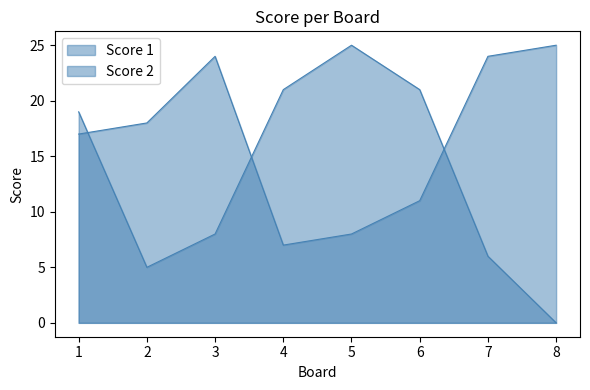

Reading left to right, list all the values displayed in this chart.

Score 1: 19	5	8	21	25	21	6	0
Score 2: 17	18	24	7	8	11	24	25